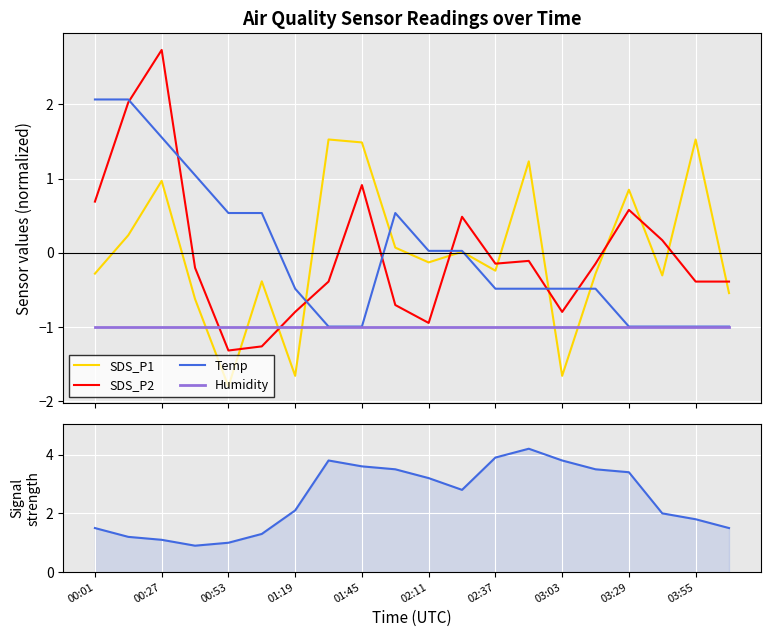

True or false: SDS_P1 has more than 1 interior local peaks.

True